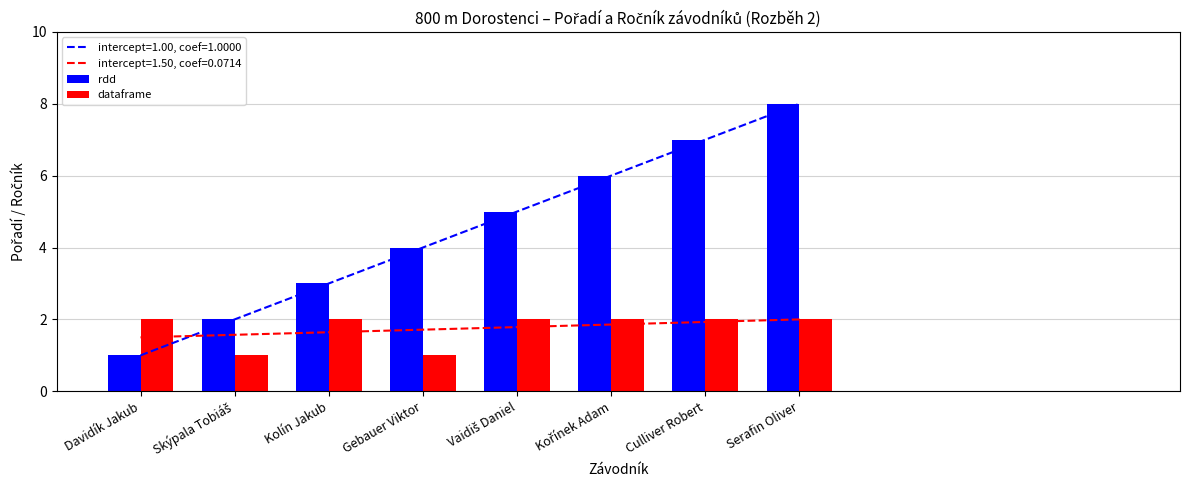

How many data points in dataframe are less than 2?

2